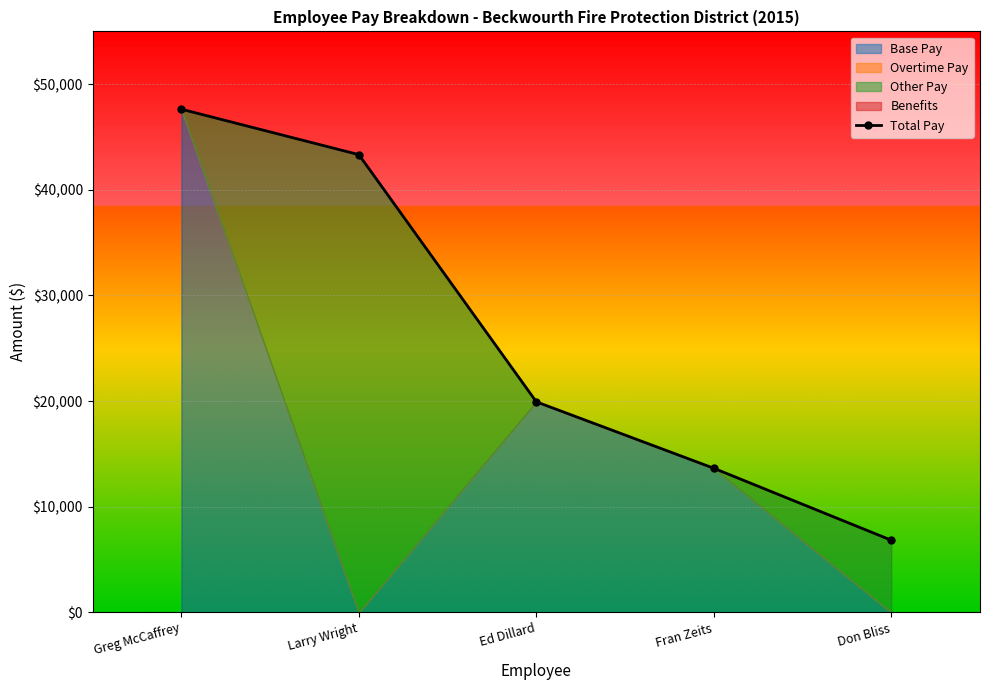

What is the value of the 1st point from the left?

47634